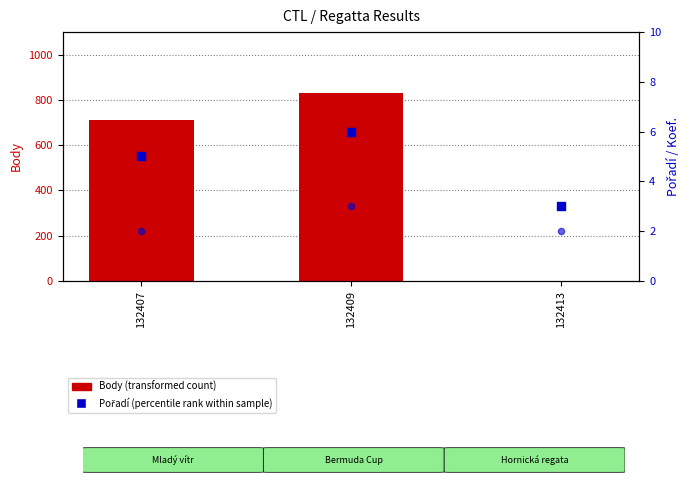

Which series has the largest total across all categories?

Body (transformed count)